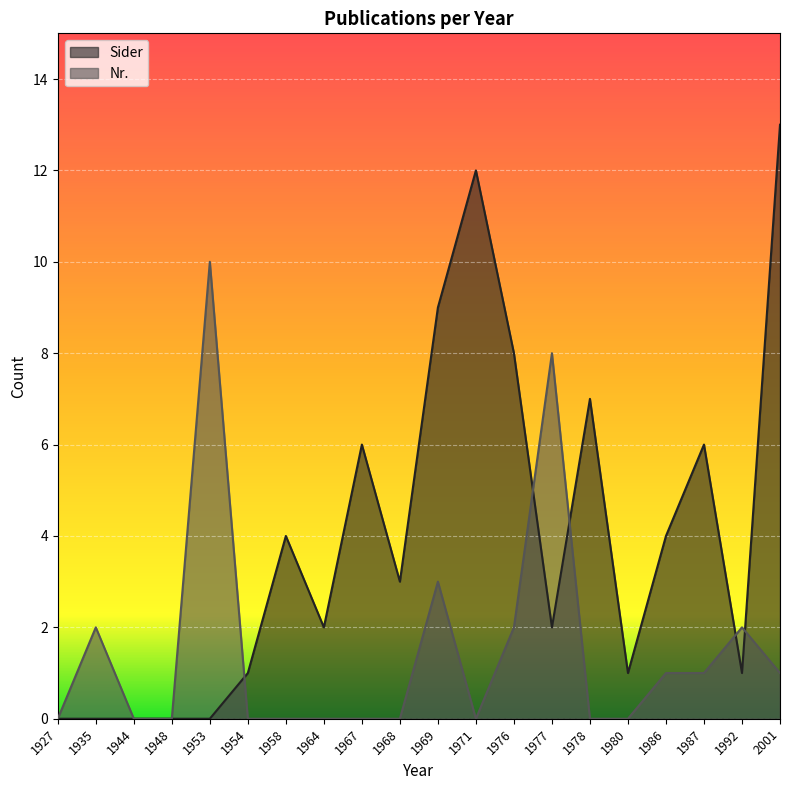

In Nr., how many points are lower than both neighbors (excluding endpoints)?

1